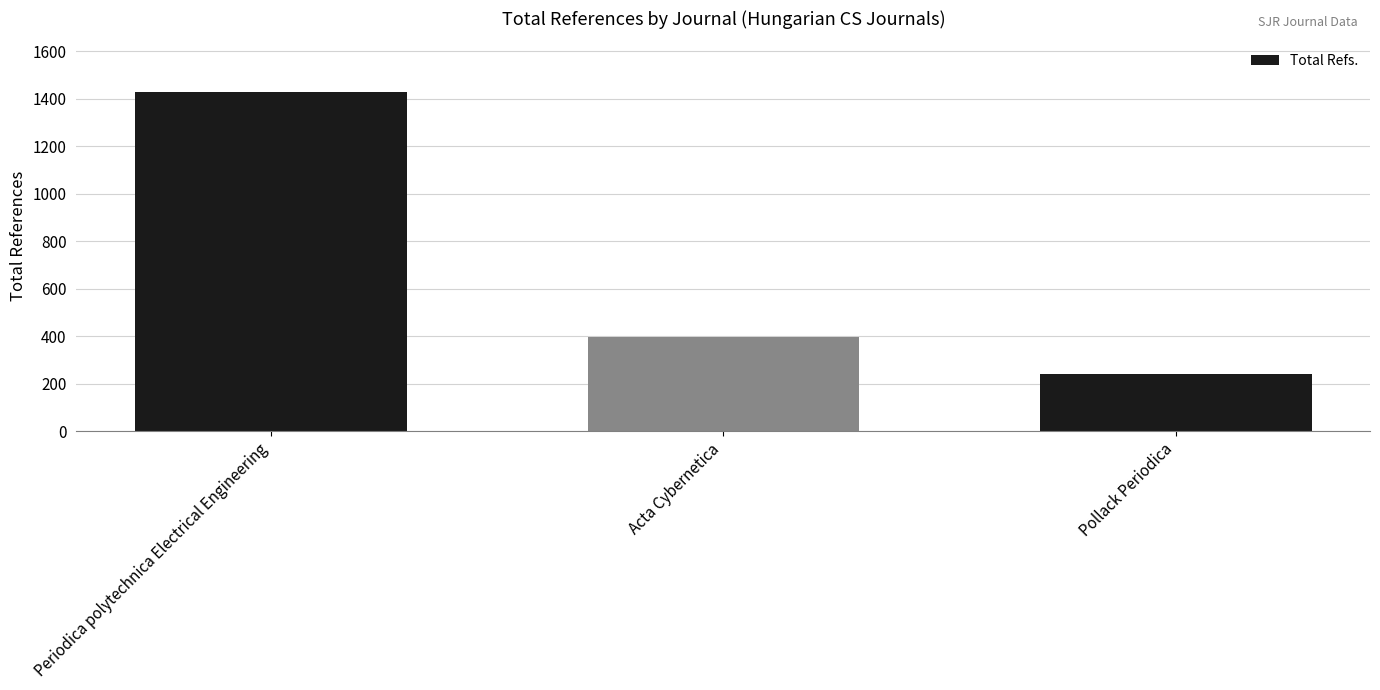

Reading left to right, what are all the values shown in this chart?

1427	399	242